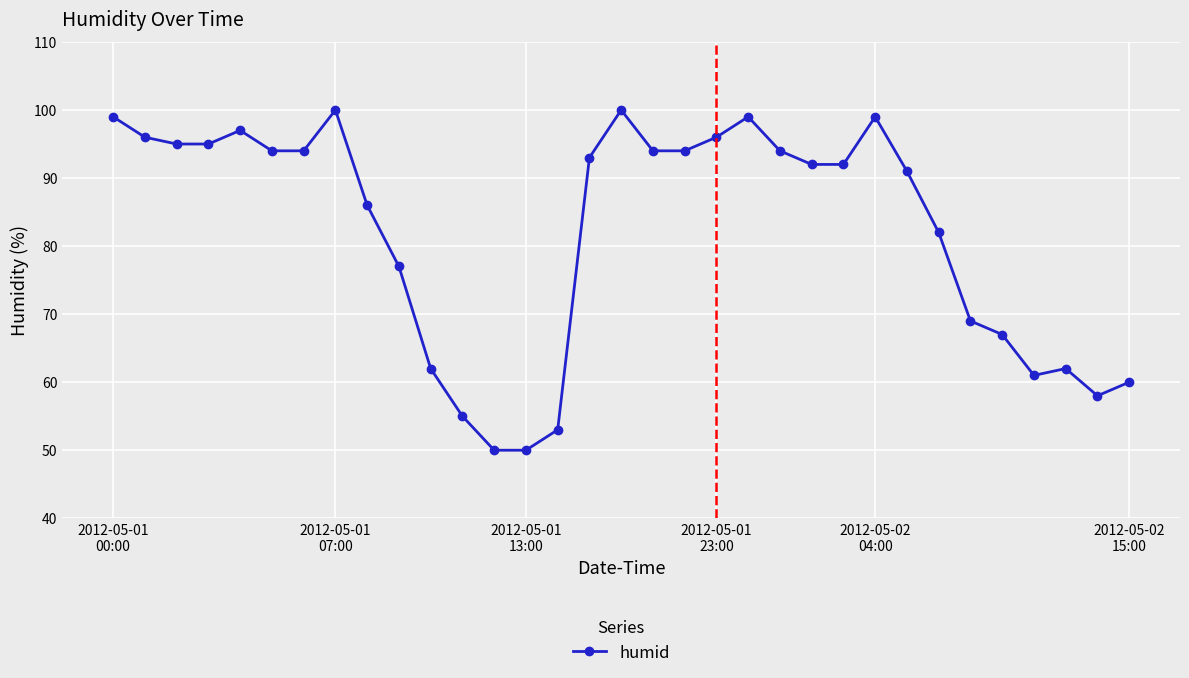

What is the sum of all values?

2706